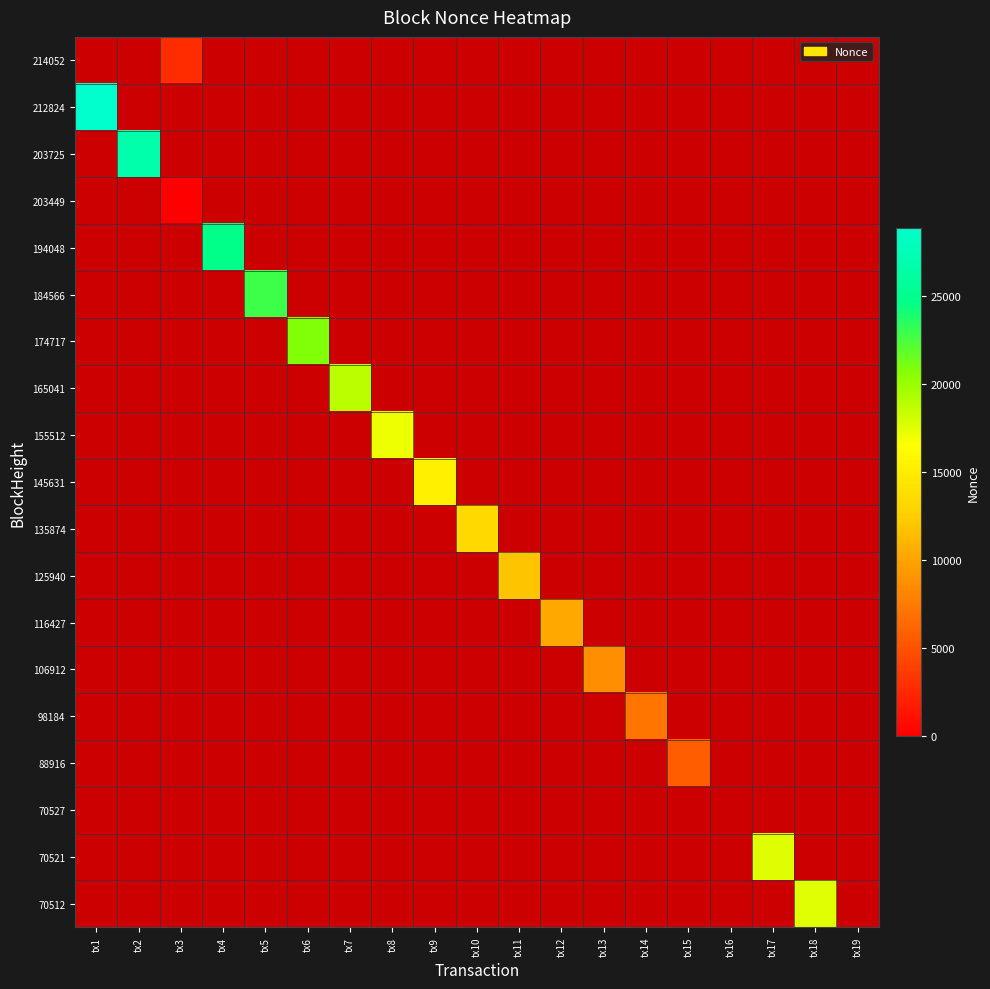

Is it true that 165041 equals 7797 at tx11?

False